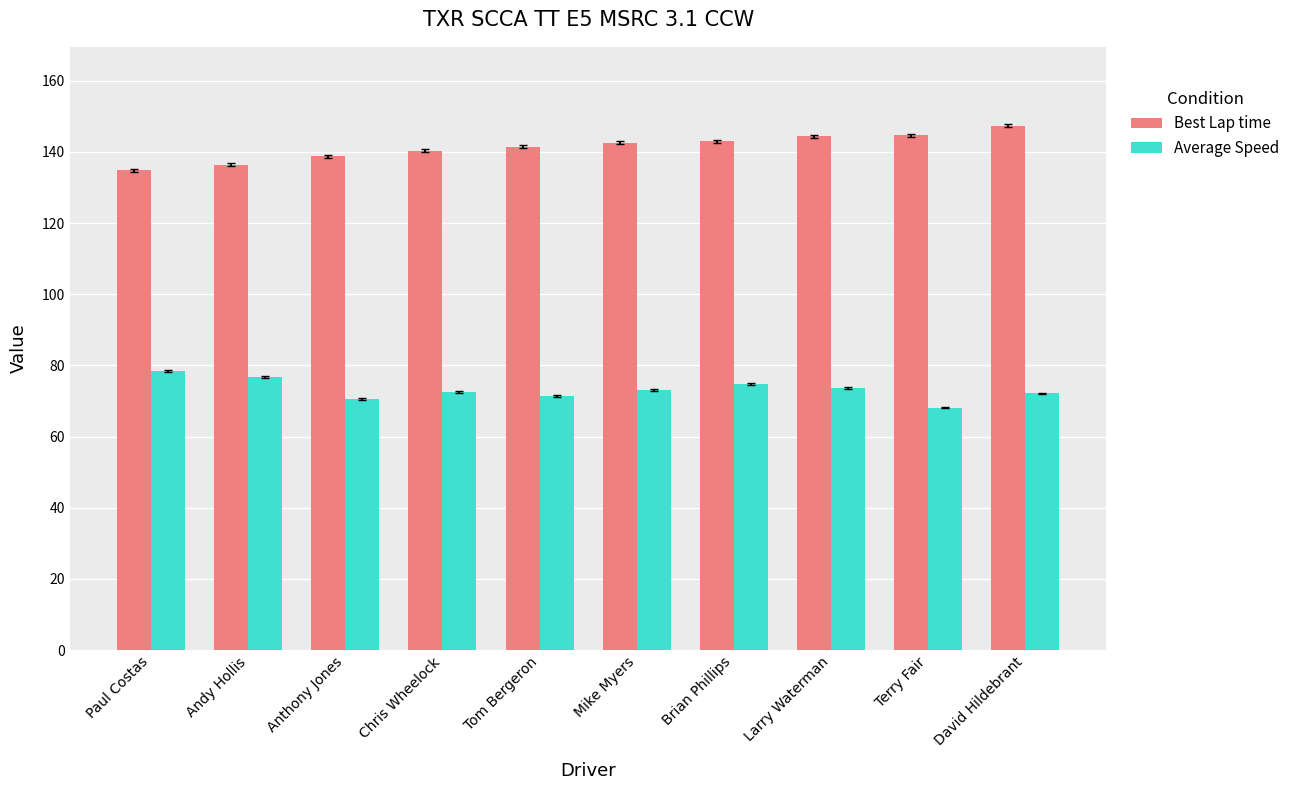

Is it true that Best Lap time equals 249.0 at Terry Fair?

False